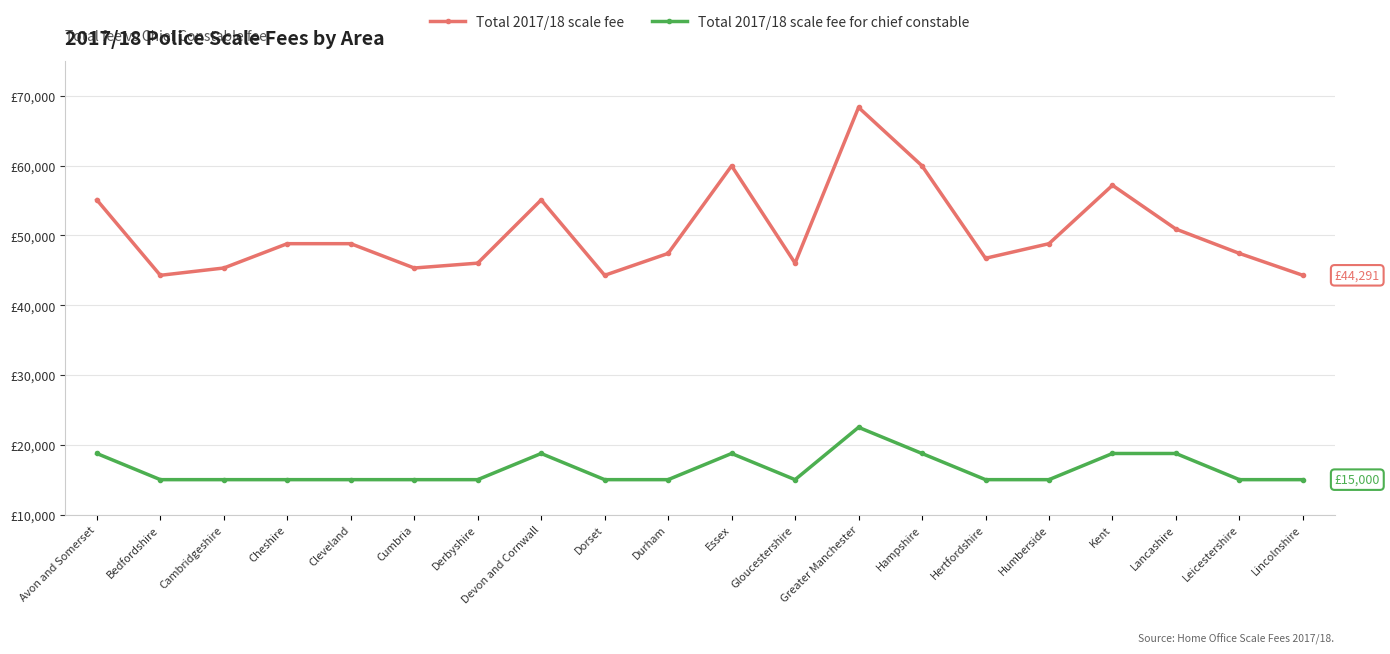

Is this an area chart (filled region under the line)?

No